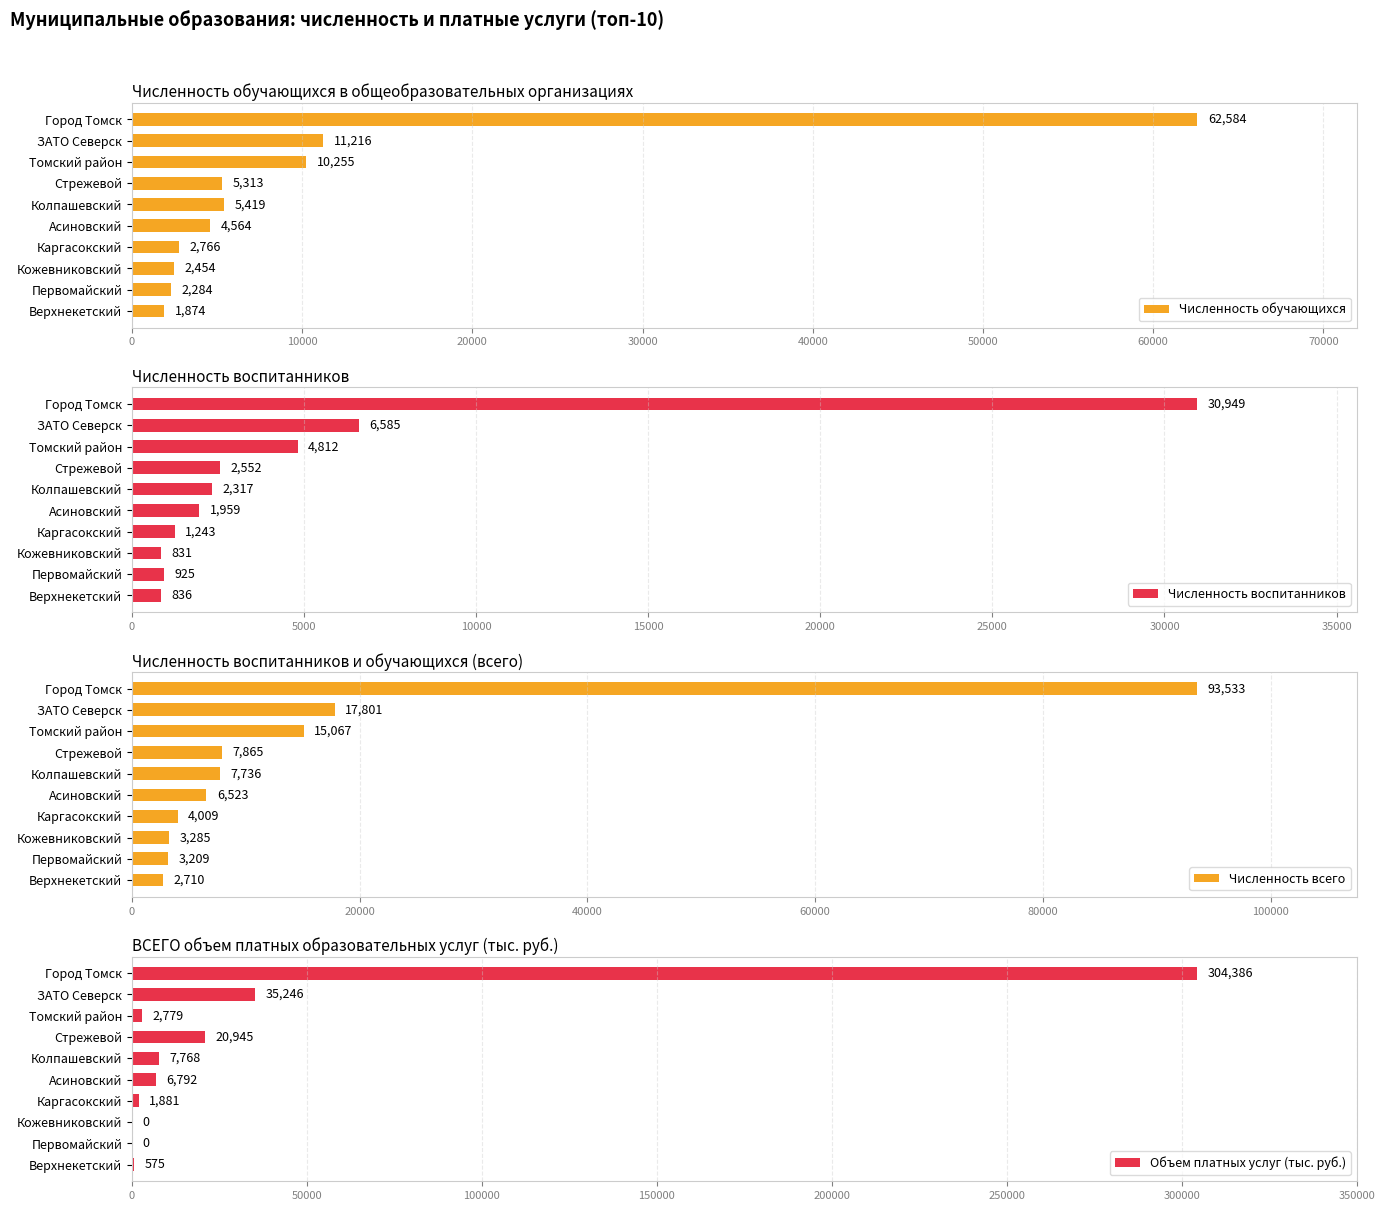

Where is Численность обучающихся nearest to the value 32229?

ЗАТО Северск